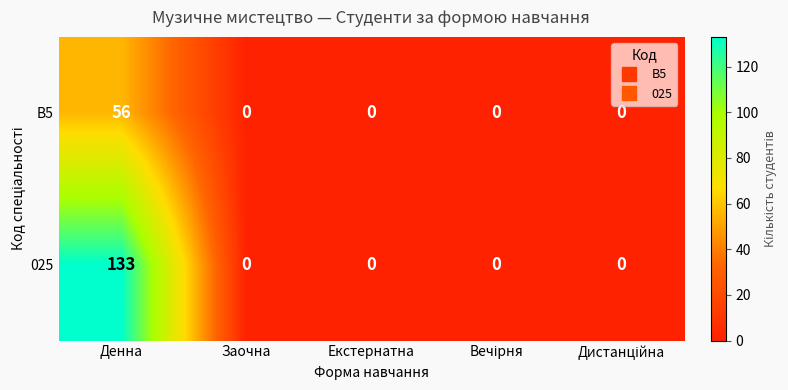

Which series changed the most between Денна and Заочна?

025